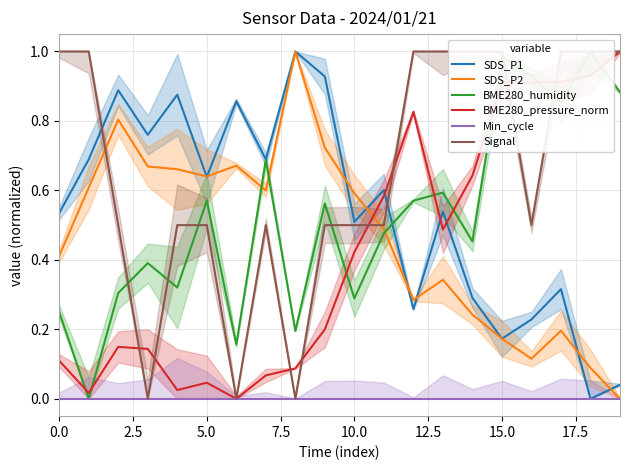

Which series has the largest total across all categories?

Signal